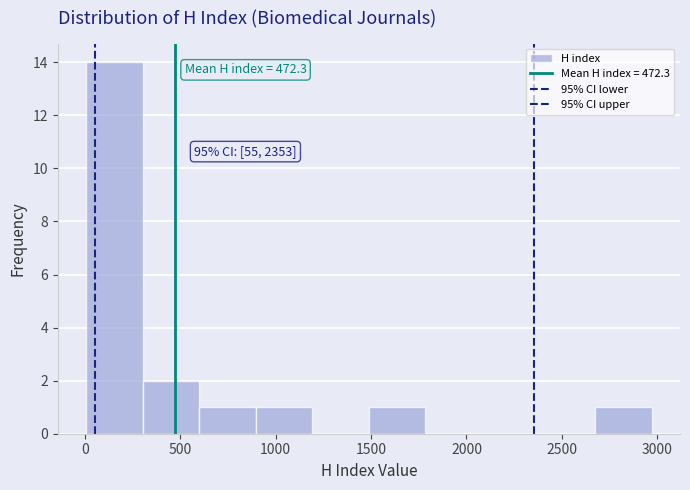

Over which range of the x-axis is the bar tallest?

0 to 300